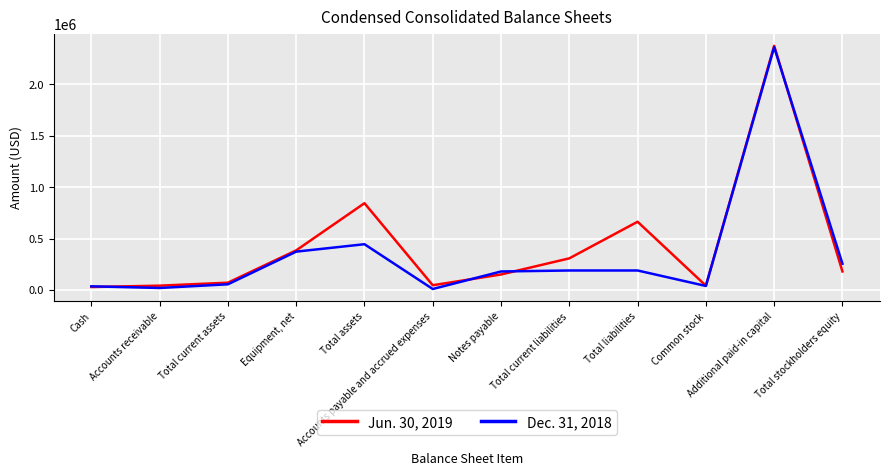

At which category is the sum across all series the highest?

Additional paid-in capital